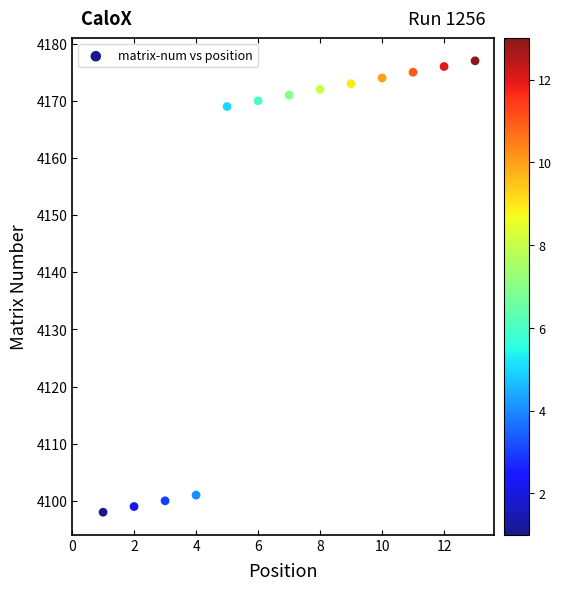

What is the range of Y values (max minus min)?

79